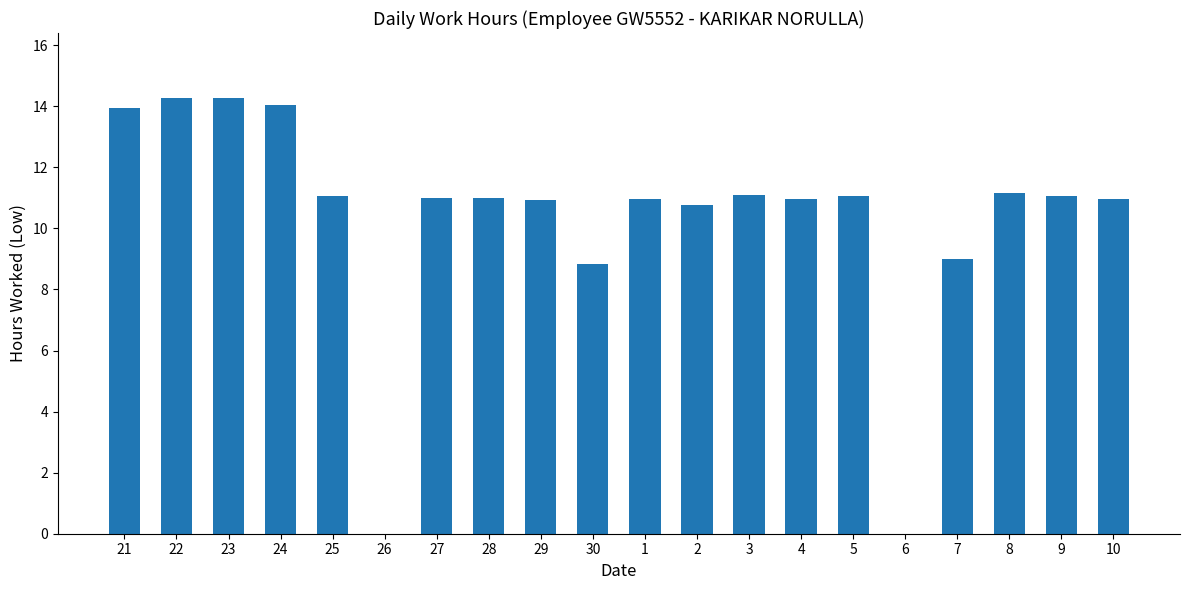

What is the maximum value shown in the chart?

14.3